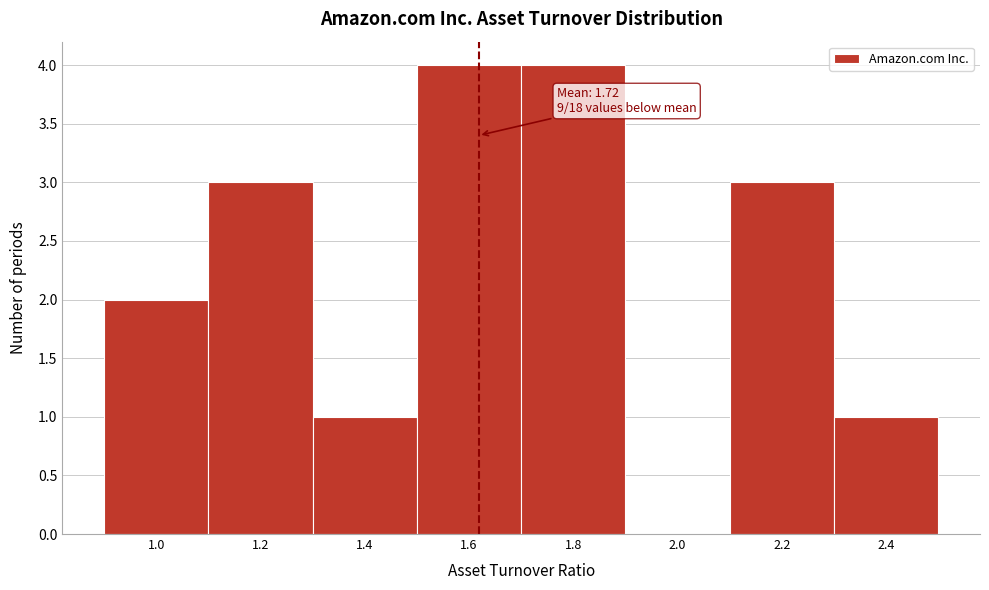

Reading right to left, what are all the values shown in this chart?

2.4=1	2.2=3	2.0=0	1.8=4	1.6=4	1.4=1	1.2=3	1.0=2